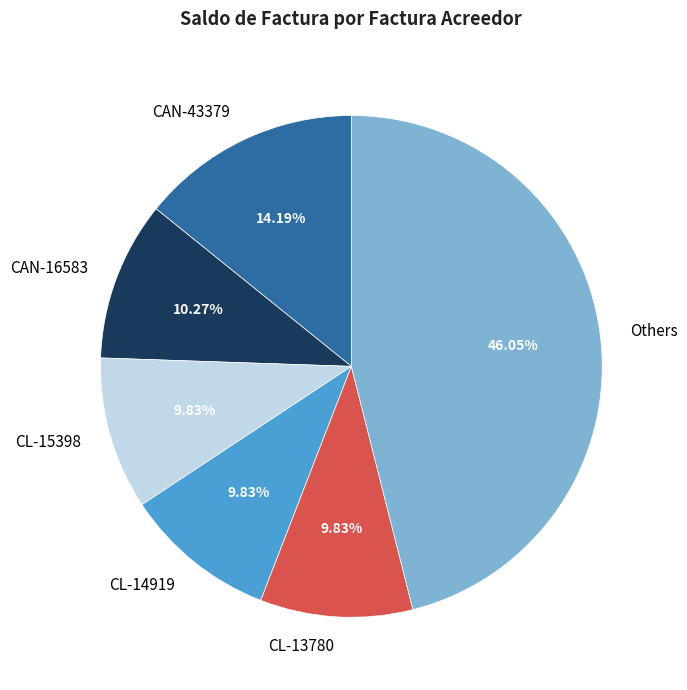

Is CL-14919 the majority of the pie?

No